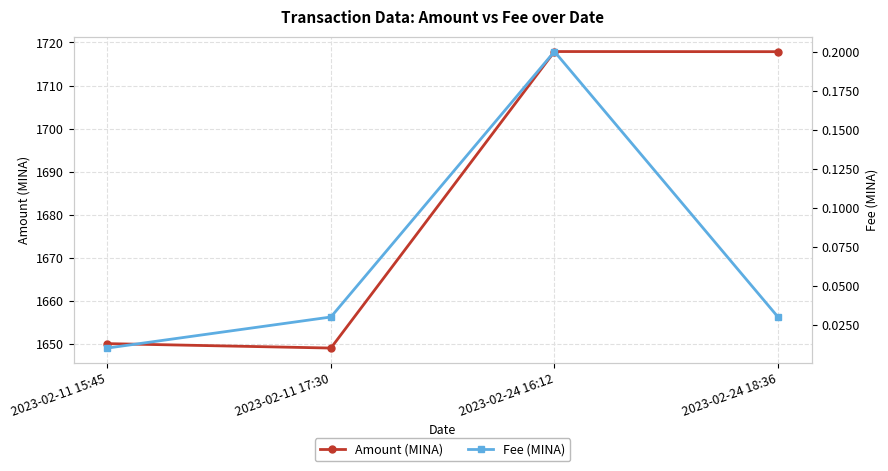

At which category is the sum across all series the highest?

2023-02-24 16:12